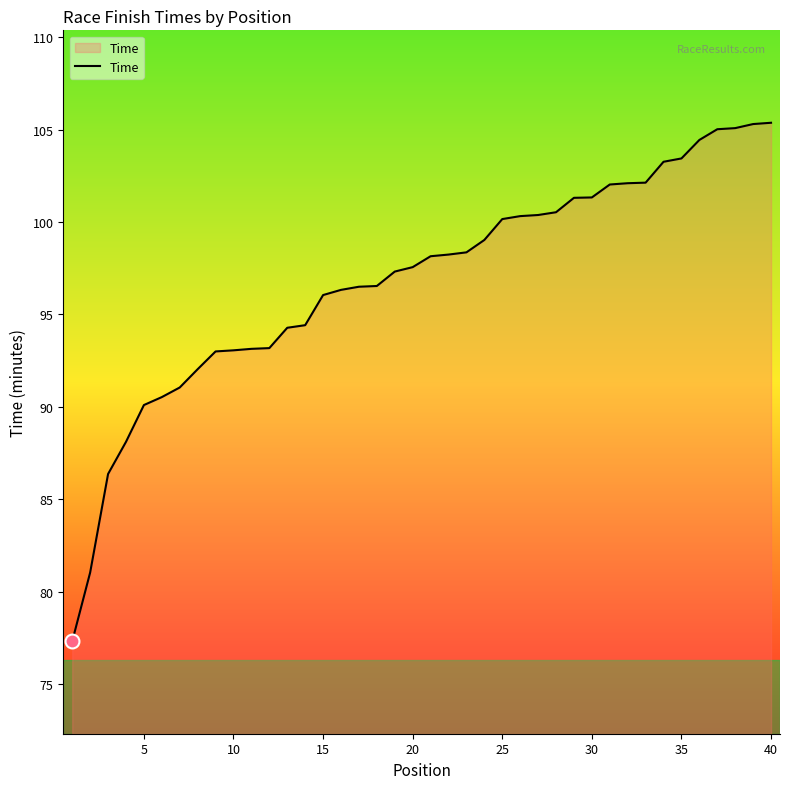

What is the greatest value displayed?

105.4